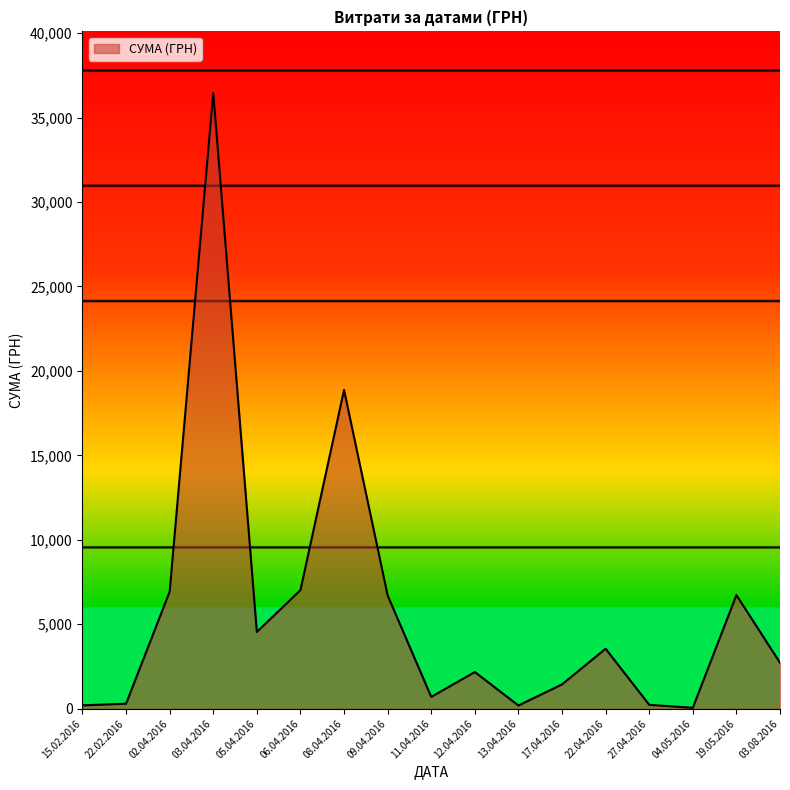

What is the difference between the values at 27.04.2016 and 03.08.2016?

2493.6